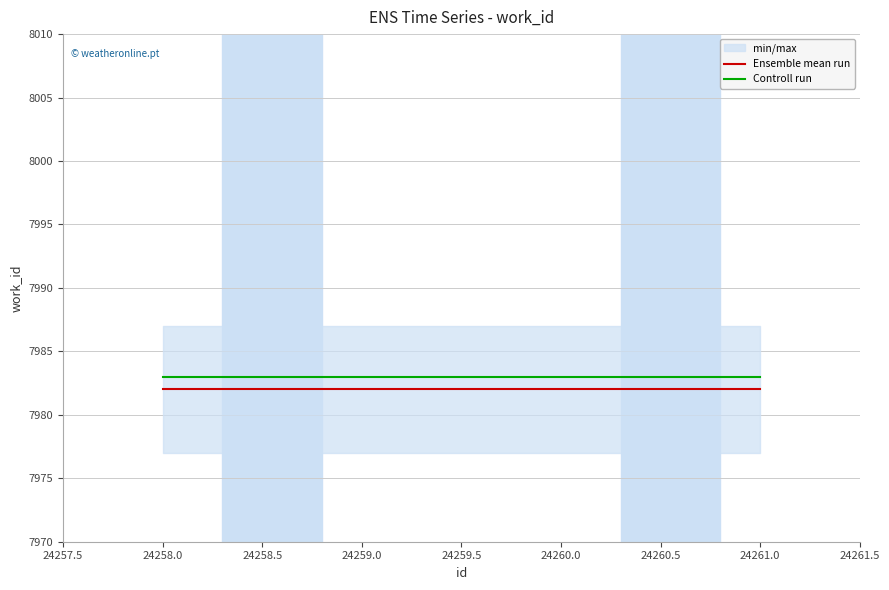

What is the lowest value of the Controll run series?

7983